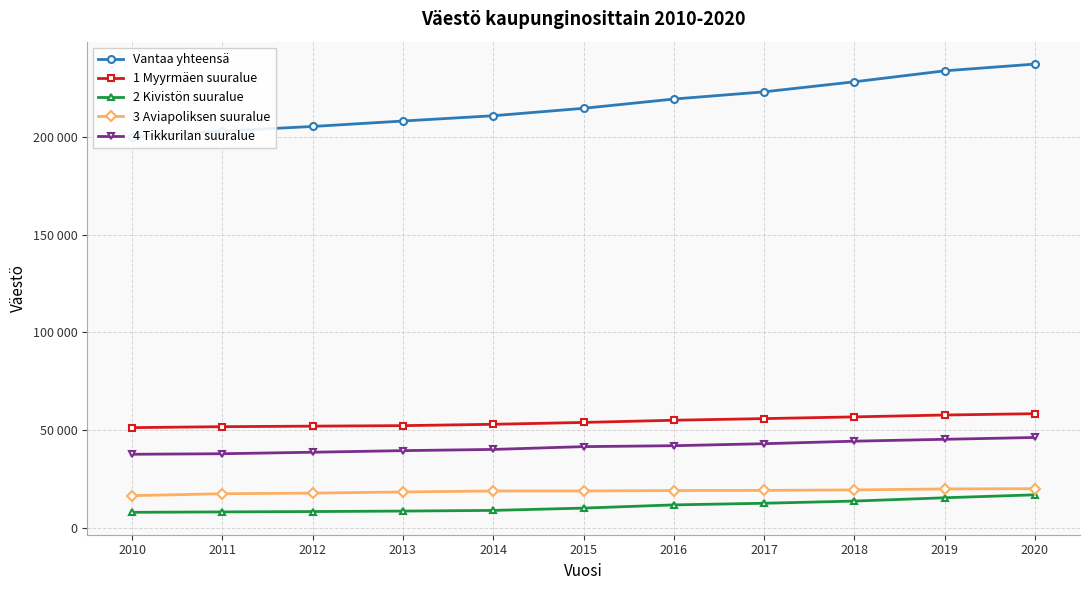

What is the greatest value displayed?

237231